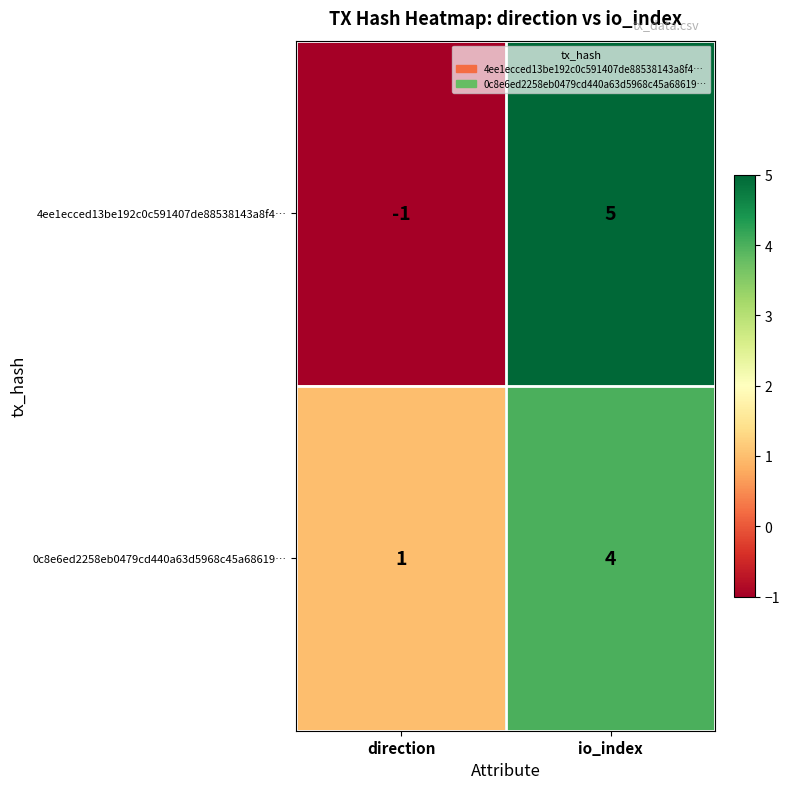

What is the difference between the highest and lowest values at direction?

2